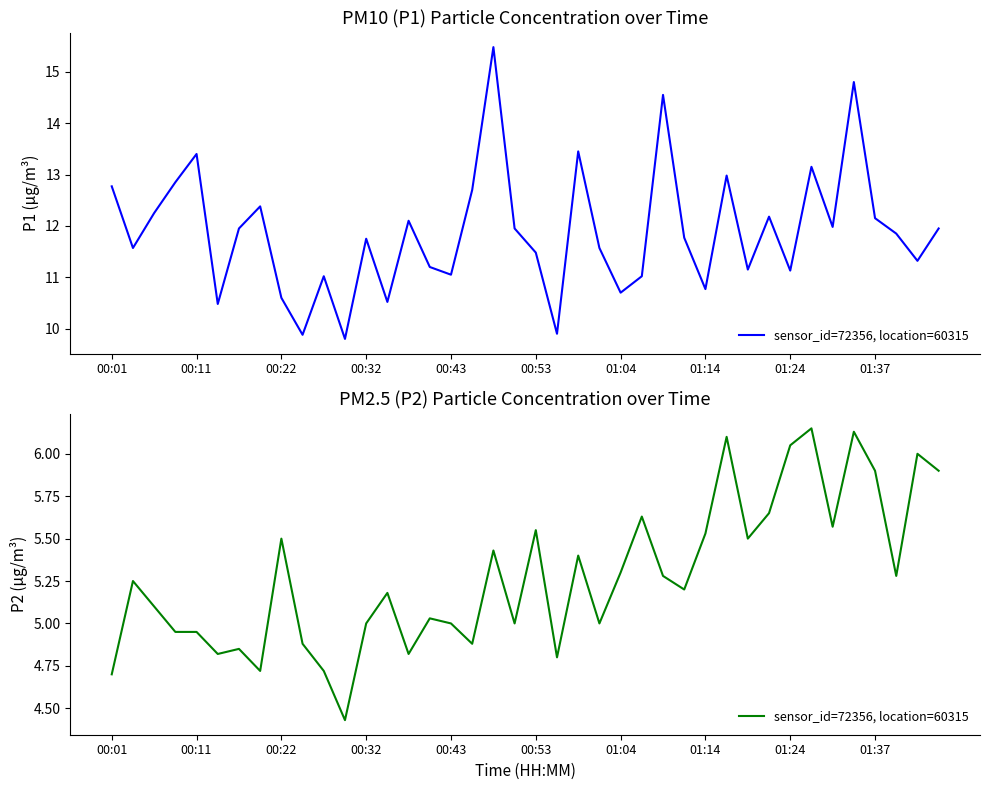

At which category does the chart reach its minimum across all series?

11